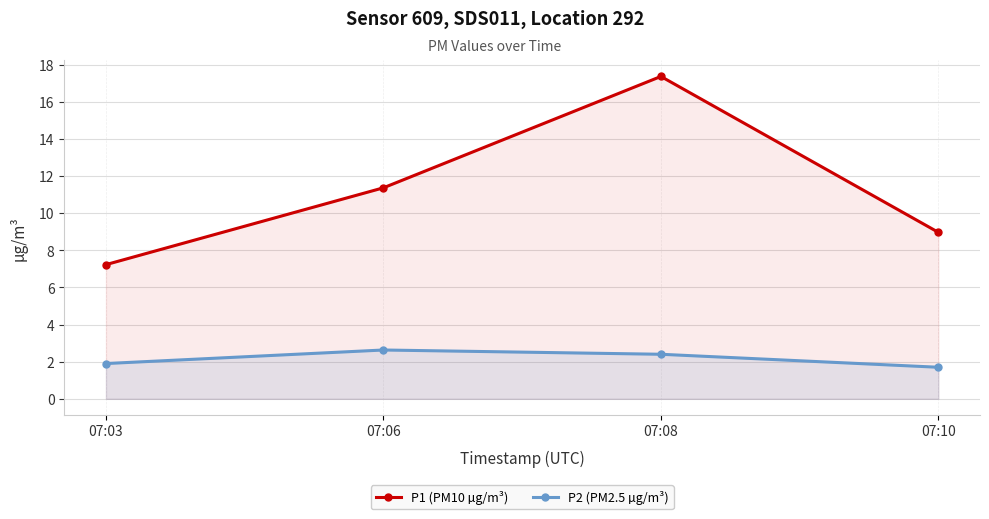

What is the value of the P1 (PM10 µg/m³) point at the 1st from the left?

7.2